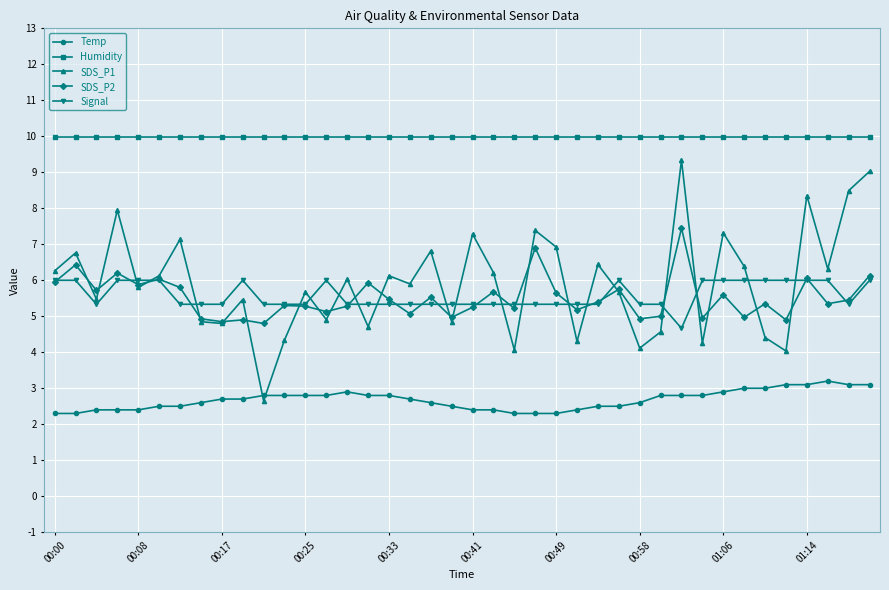

List the series in order of their peak value, lowest first.

Temp, Signal, SDS_P2, SDS_P1, Humidity